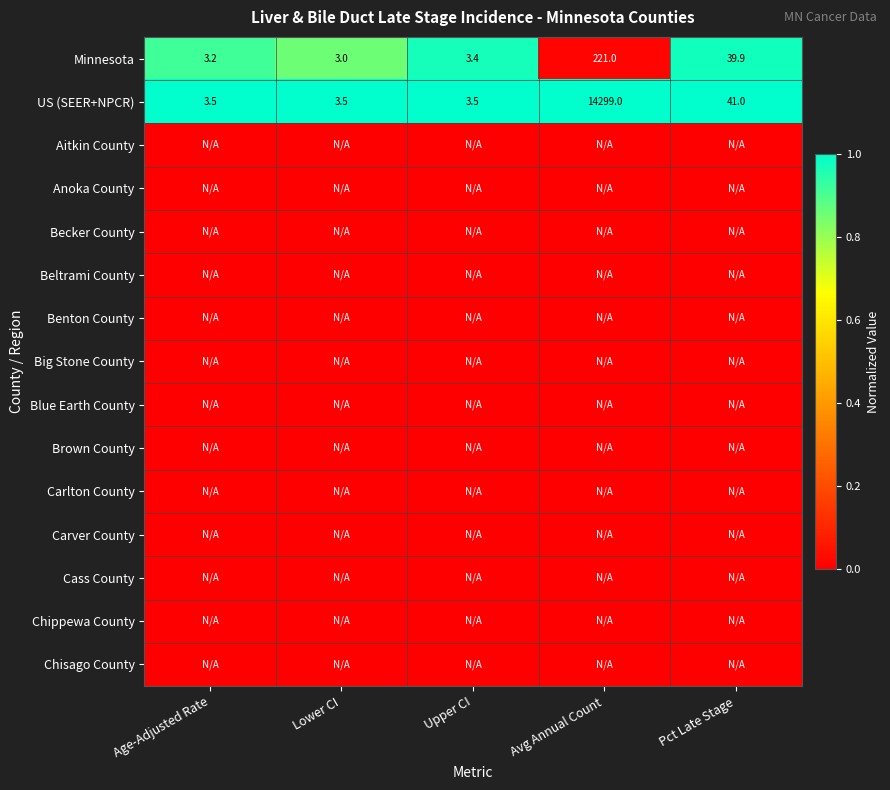

Which category has the lowest value in the Minnesota series?

Lower CI